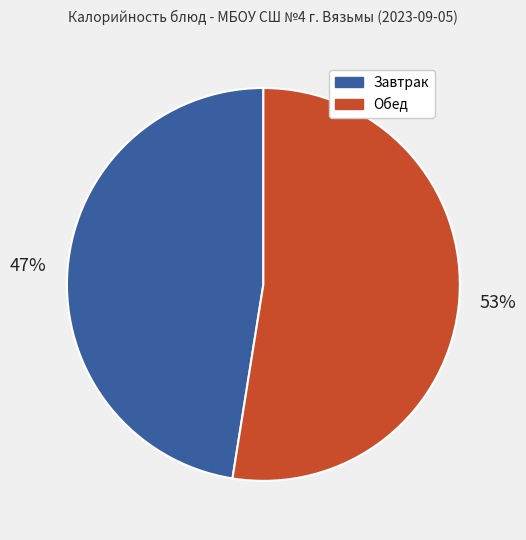

Is there any slice that represents more than half of the pie?

Yes